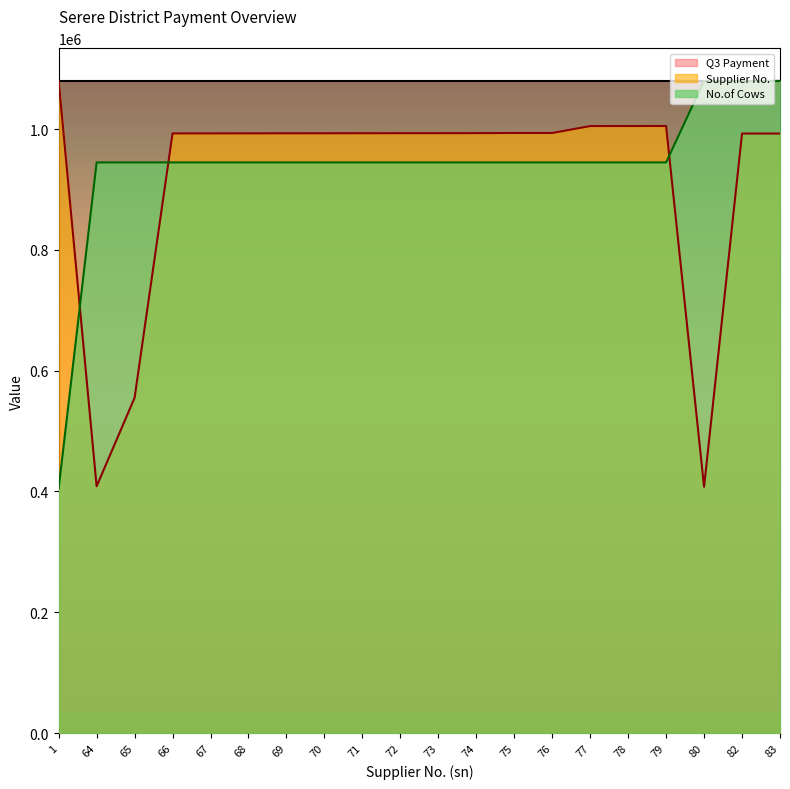

How many lines are shown in the chart?

3